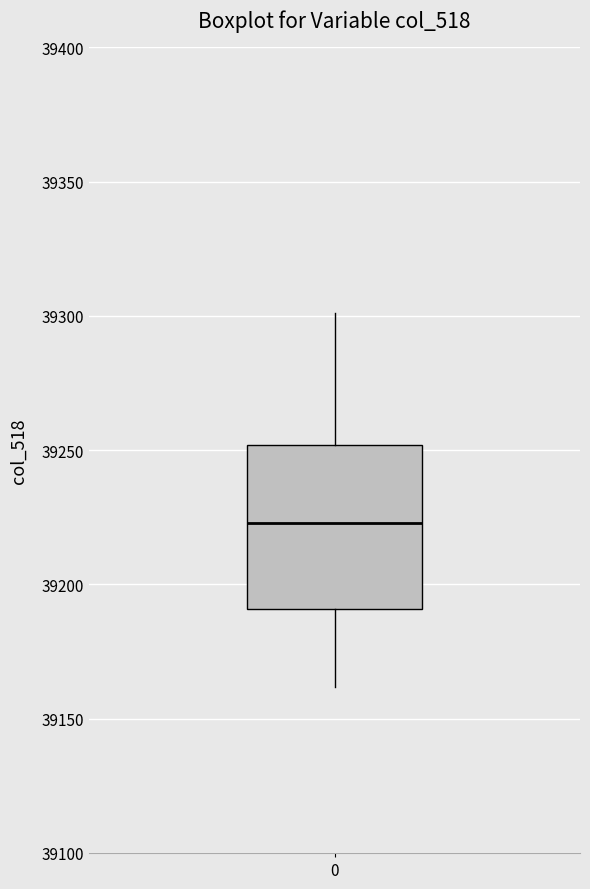

Where is the lower edge of the box at x = 0 on the y-axis? The values are not printed on the chart, so give them approximately, as read against the axis.

39190